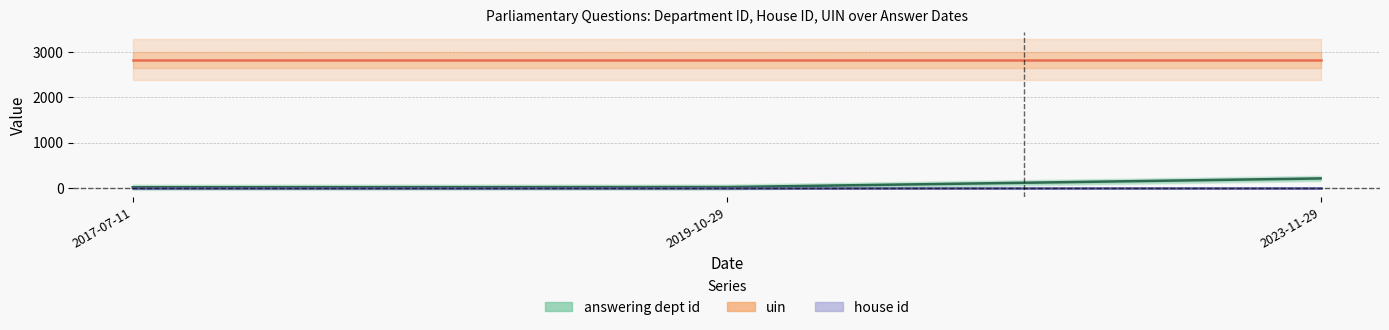

The house id series shows 2 at 2019-10-29. True or false?

False